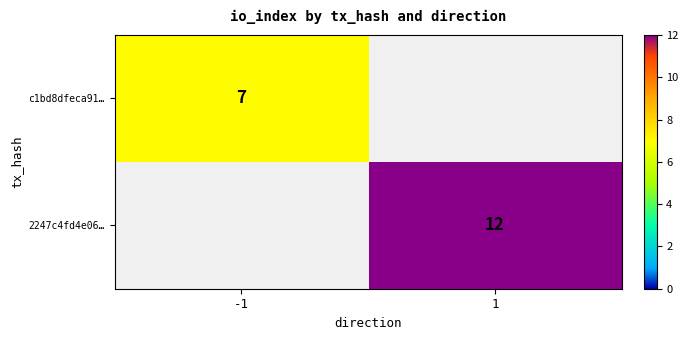

True or false: 2247c4fd4e06… has a value of 12 at 1.

True